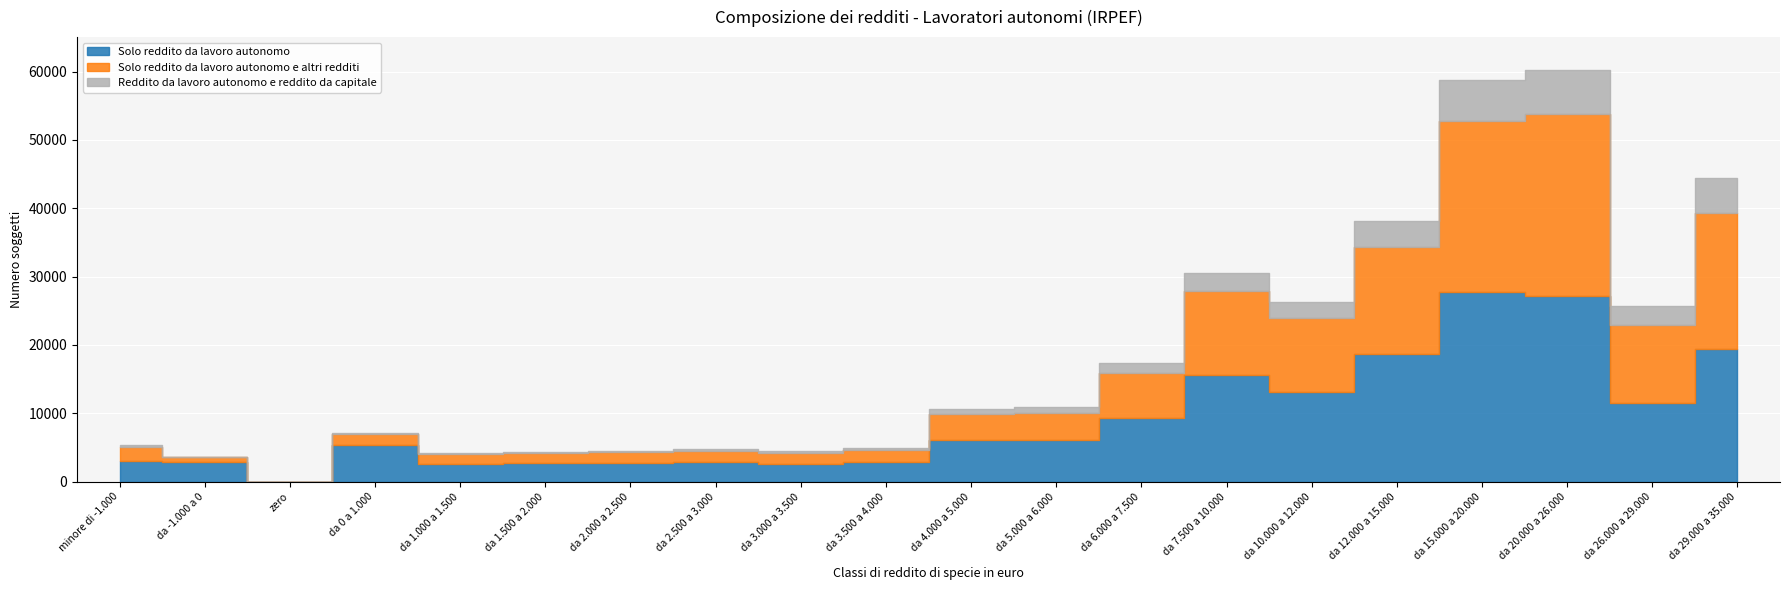

Where is Reddito da lavoro autonomo e reddito da capitale nearest to the value 3234?

da 26.000 a 29.000